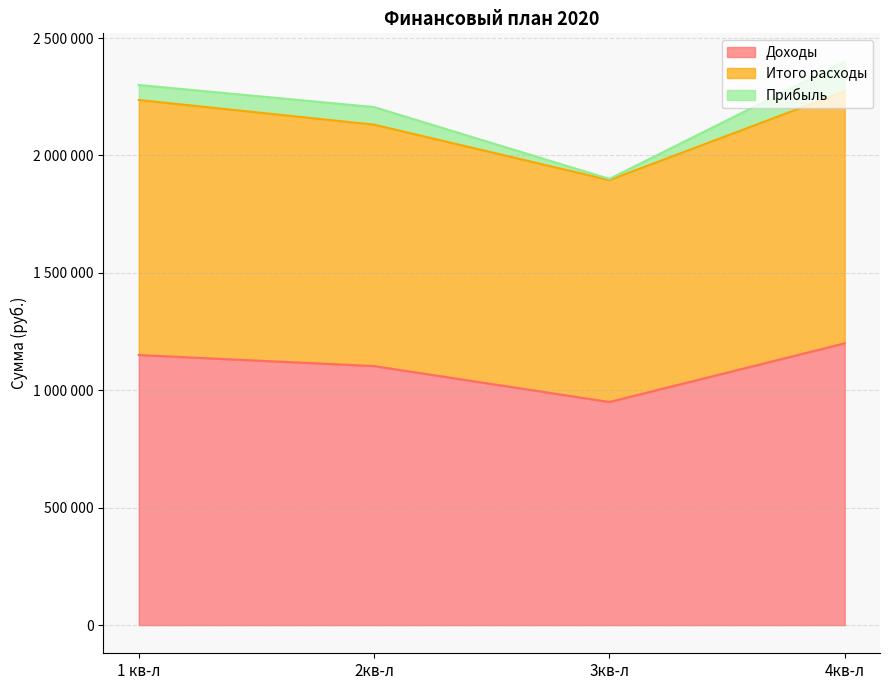

Which has a higher value, 1 кв-л or 3кв-л?

1 кв-л